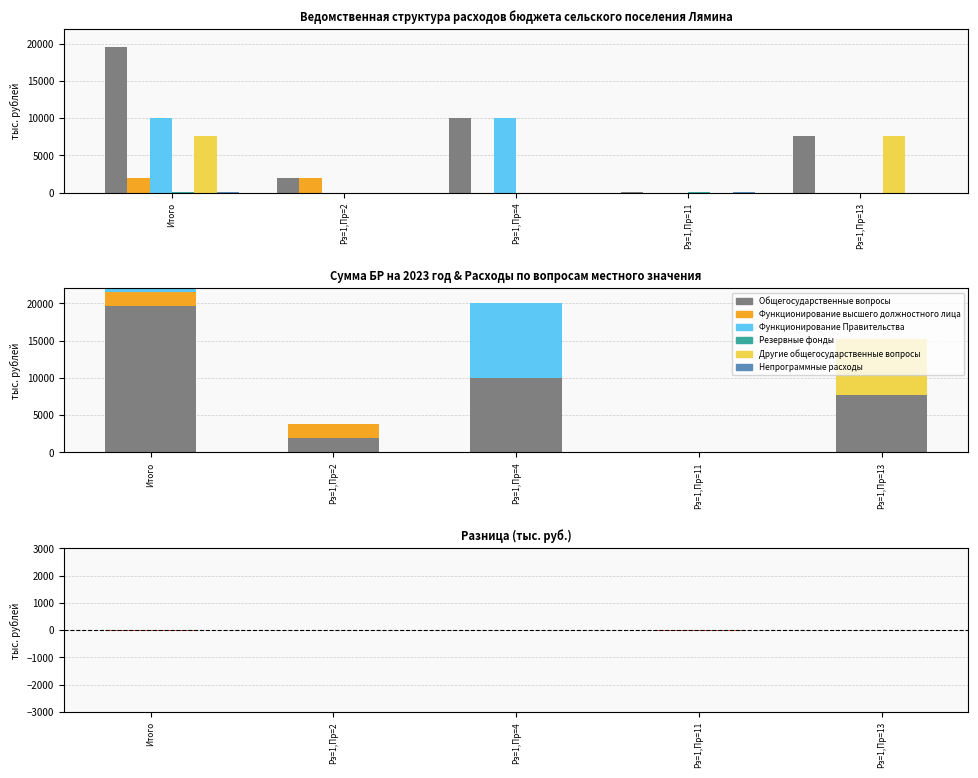

What is the sum of all Функционирование Правительства values?

19989.2